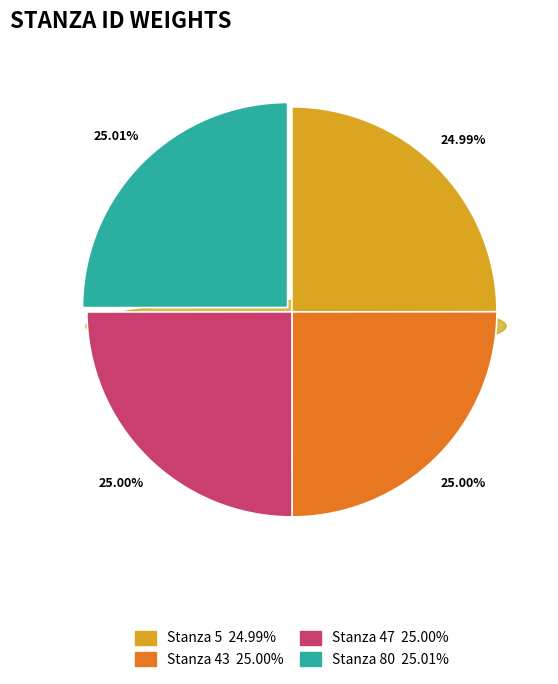

Combined, what portion of the pie is Stanza 43 and Stanza 5?

50.0%